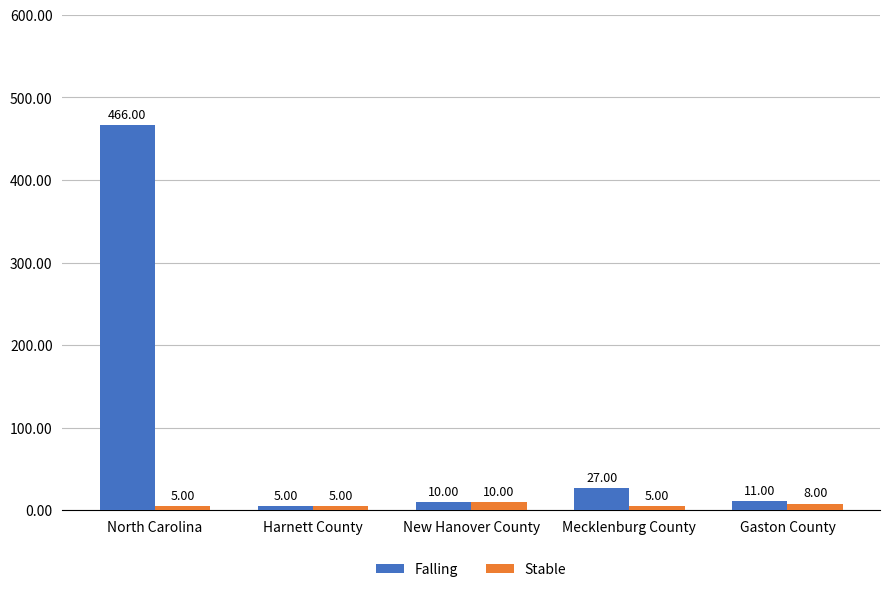

What is the label of the 4th bar from the right?

Harnett County